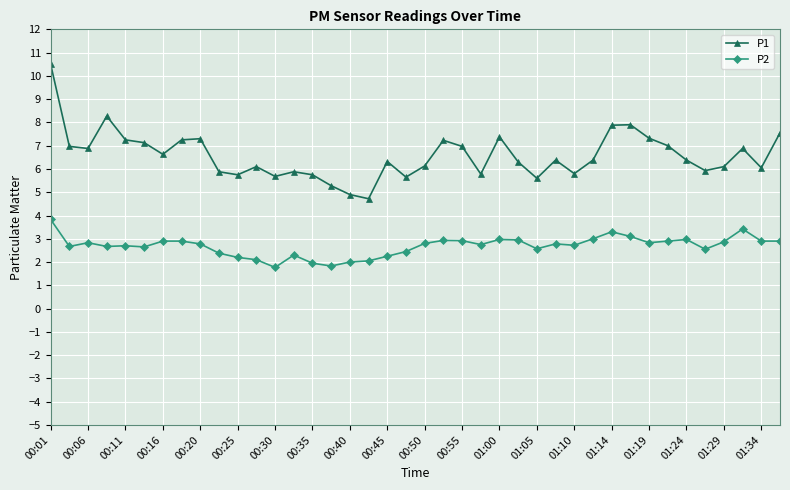

What is the maximum value shown in the chart?

10.5